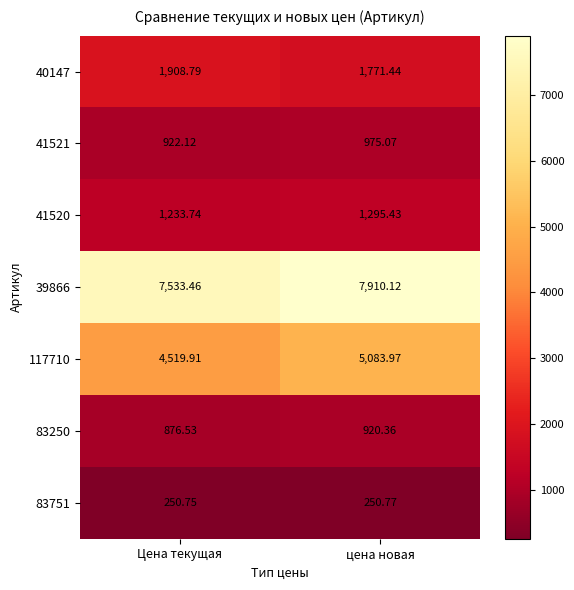

How many data points in 41520 are less than 1295?

1